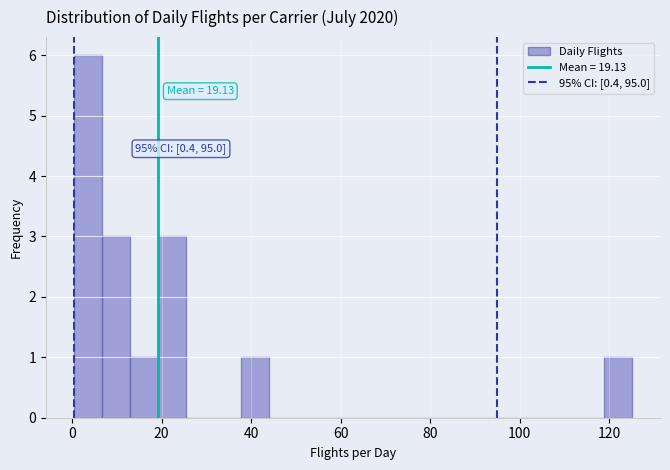

Read against the x-axis, roughly where is the centre of the tallest bar?

4